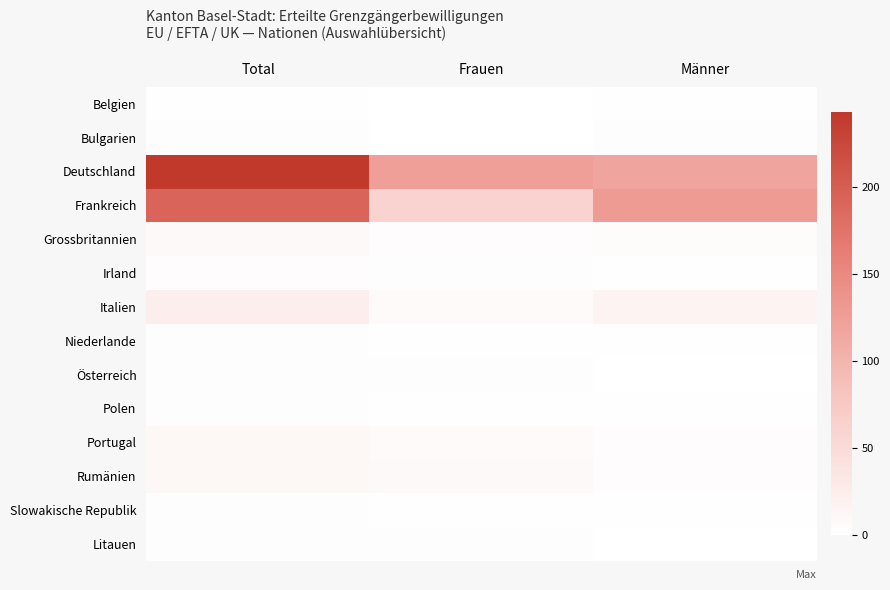

Reading right to left, list all the values displayed in this chart.

Belgien: Männer=1	Frauen=0	Total=1
Bulgarien: Männer=2	Frauen=0	Total=2
Deutschland: Männer=119	Frauen=124	Total=243
Frankreich: Männer=130	Frauen=61	Total=191
Grossbritannien: Männer=5	Frauen=3	Total=8
Irland: Männer=1	Frauen=2	Total=3
Italien: Männer=17	Frauen=6	Total=23
Niederlande: Männer=1	Frauen=1	Total=2
Österreich: Männer=0	Frauen=2	Total=2
Polen: Männer=1	Frauen=1	Total=2
Portugal: Männer=4	Frauen=7	Total=11
Rumänien: Männer=3	Frauen=8	Total=11
Slowakische Republik: Männer=1	Frauen=1	Total=2
Litauen: Männer=0	Frauen=2	Total=2